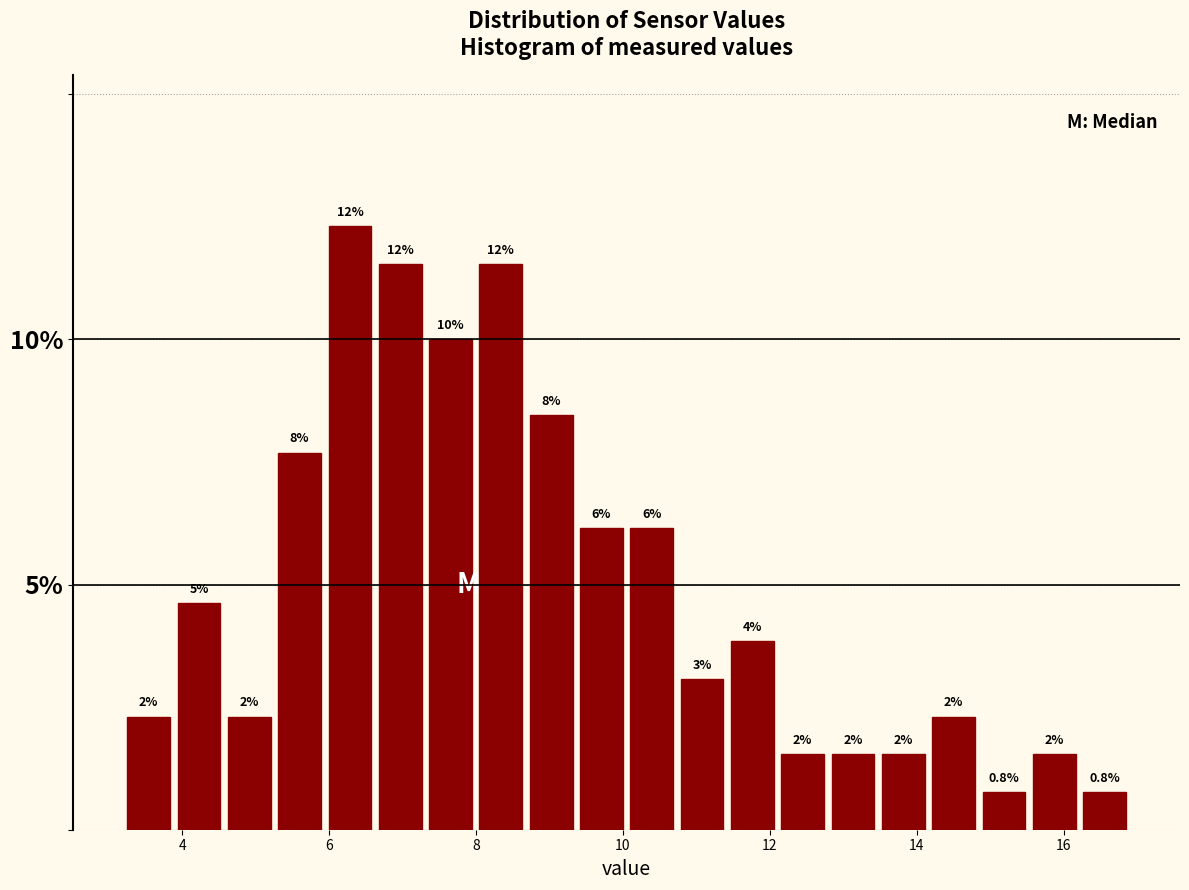

Read against the x-axis, roughly where is the centre of the tallest bar?

6.2